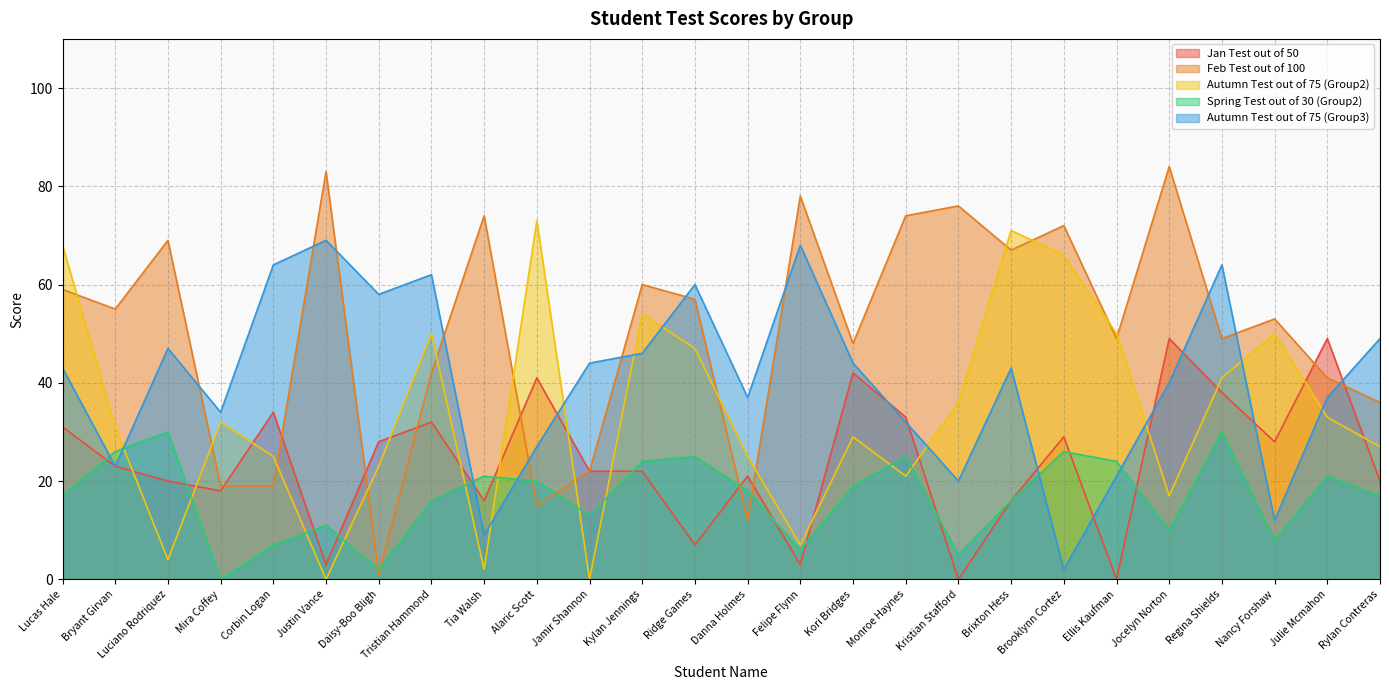

True or false: Spring Test out of 30 (Group2) has more than 1 points higher than both neighbors.

True